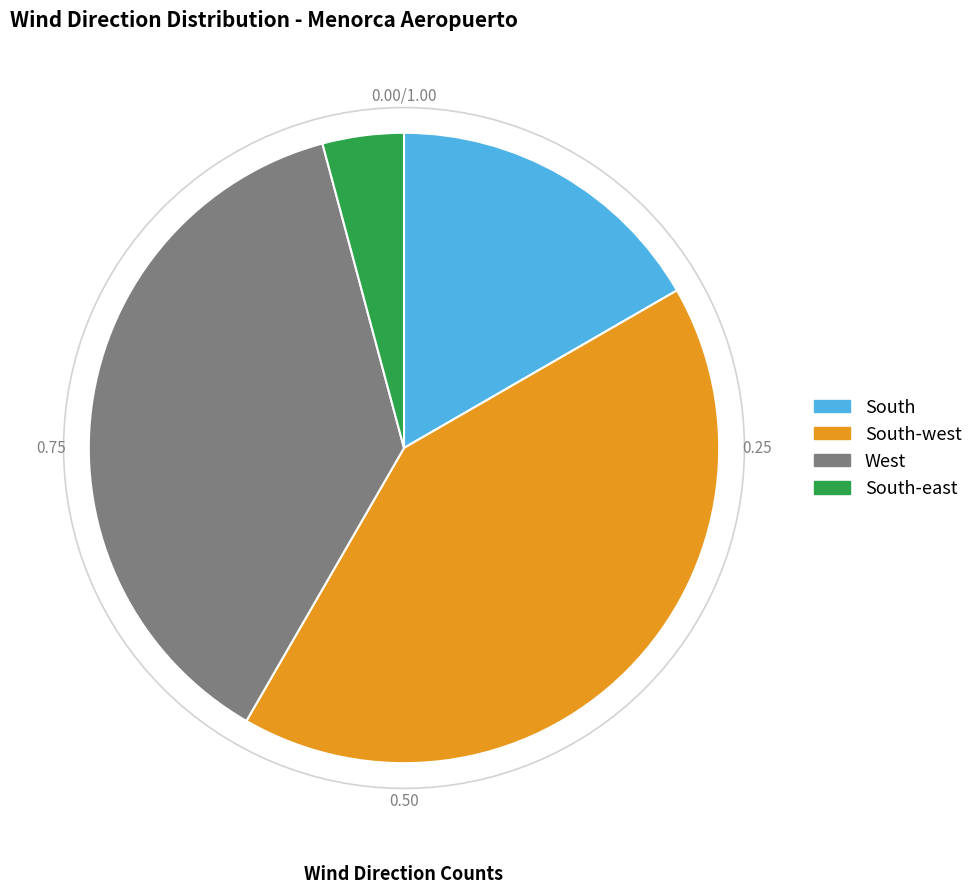

Is there a majority slice in this chart?

No